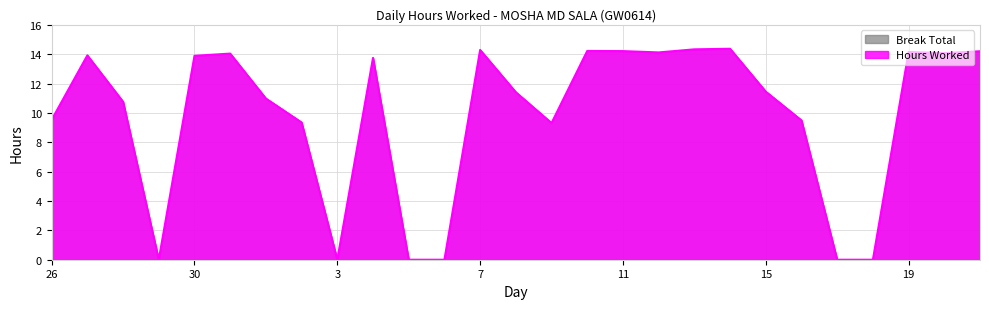

Reading right to left, transcribe all the data shown in this chart.

21=14.2	20=14.1	19=14.2	18=0.0	17=0.0	16=9.5	15=11.4	14=14.4	13=14.3	12=14.1	11=14.2	10=14.2	9=9.3	8=11.4	7=14.3	6=0.0	5=0.0	4=13.8	3=0.0	2=9.3	1=11.0	31=14.0	30=13.9	29=0.0	28=10.8	27=13.9	26=9.5